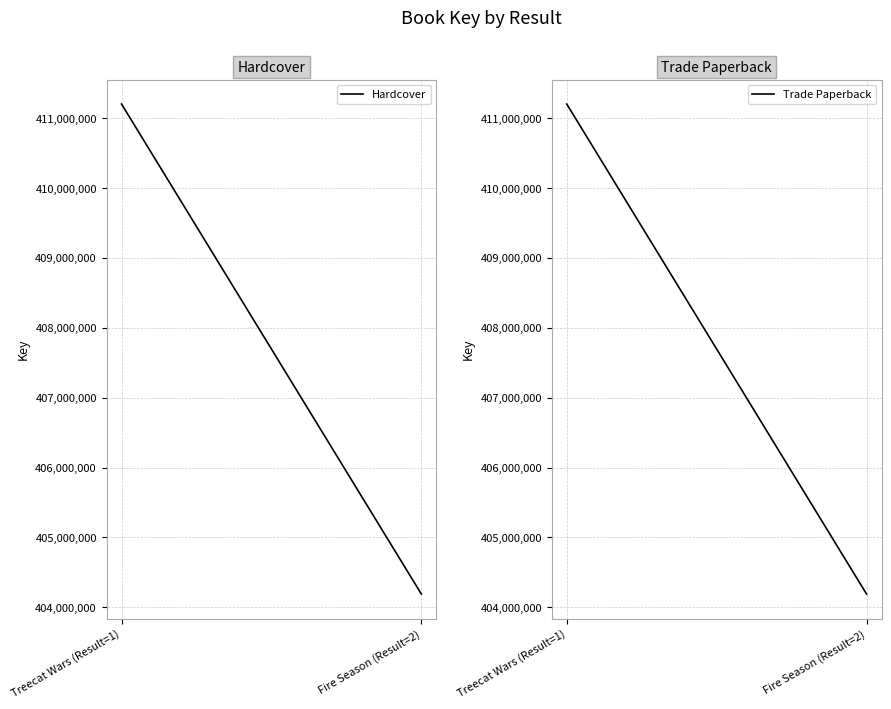

Count the number of data series in this chart.

2